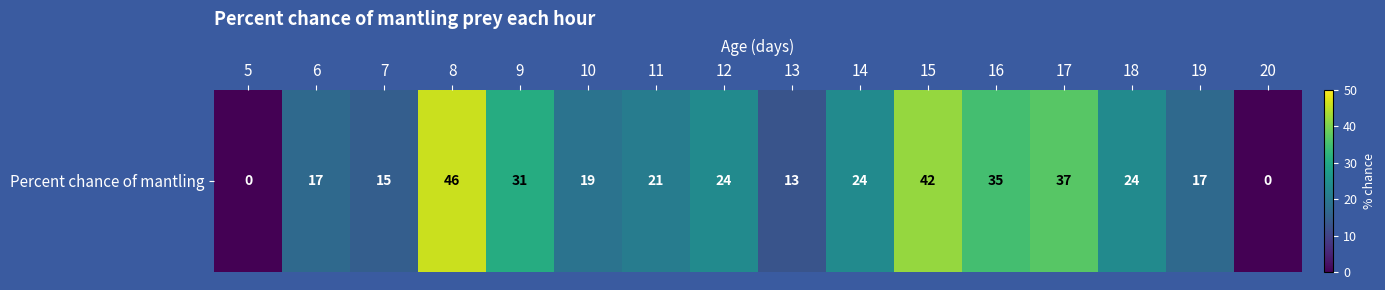

Reading right to left, extract all data points from this chart.

0	17	24	37	35	42	24	13	24	21	19	31	46	15	17	0